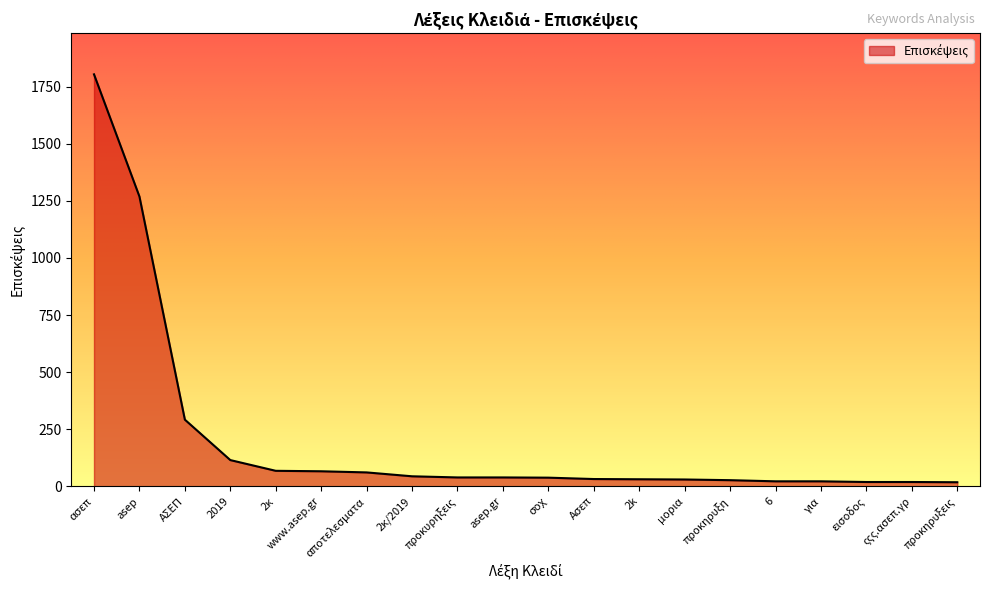

At which label does the data first exceed 39?

ασεπ